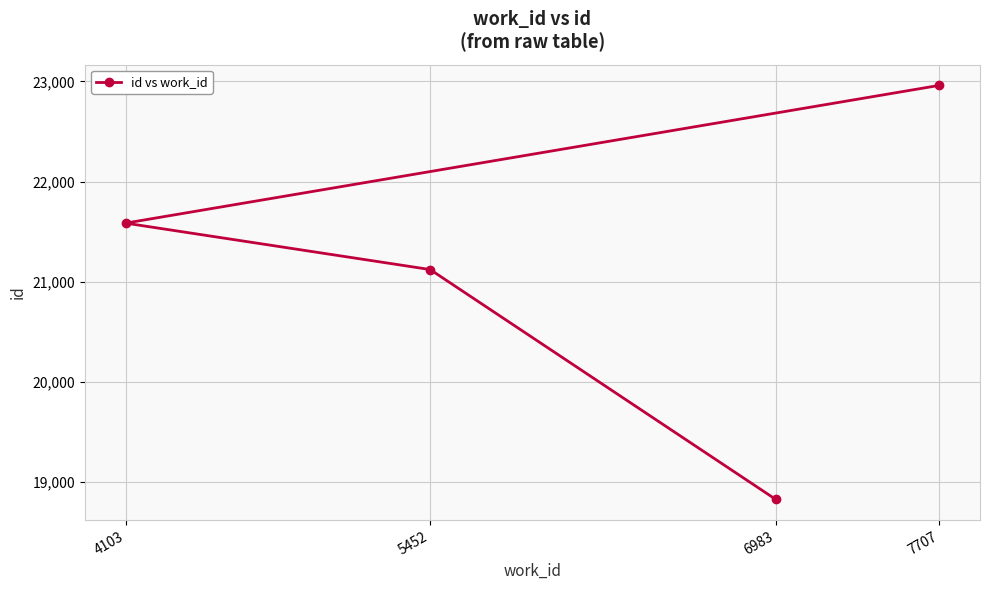

Reading left to right, extract all data points from this chart.

4103=21584	5452=21120	6983=18822	7707=22961